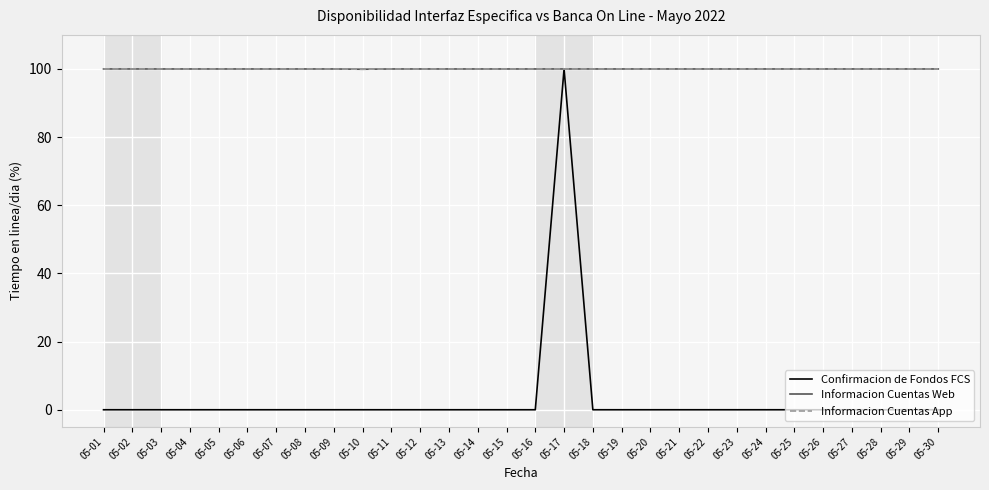

At how many categories does at least one series exceed 62?

30